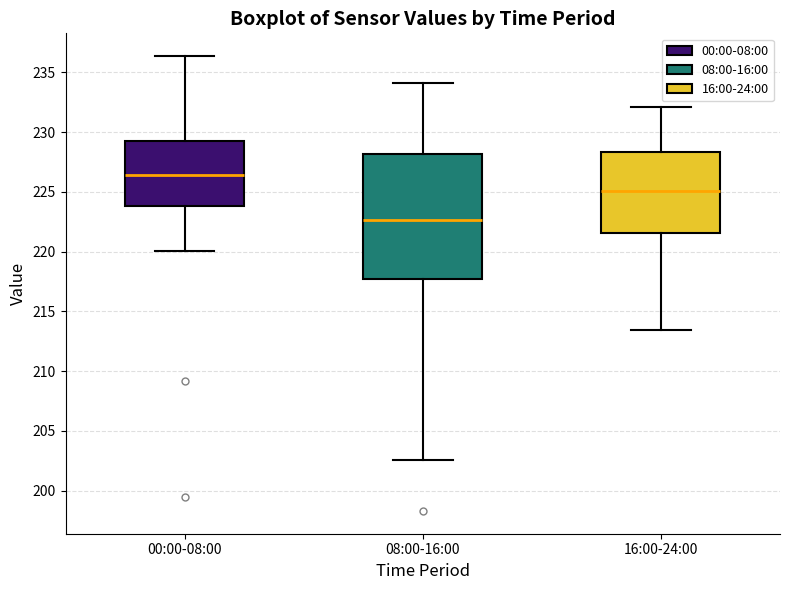

Comparing the boxes themselves (not the whiskers), which one is the tallest?

08:00-16:00